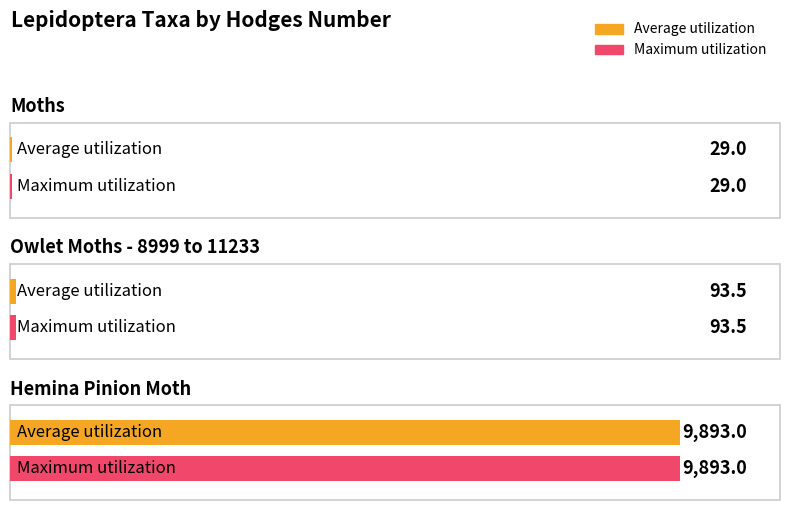

The chart shows a value of 9893.0 at Hemina Pinion Moth. True or false?

True